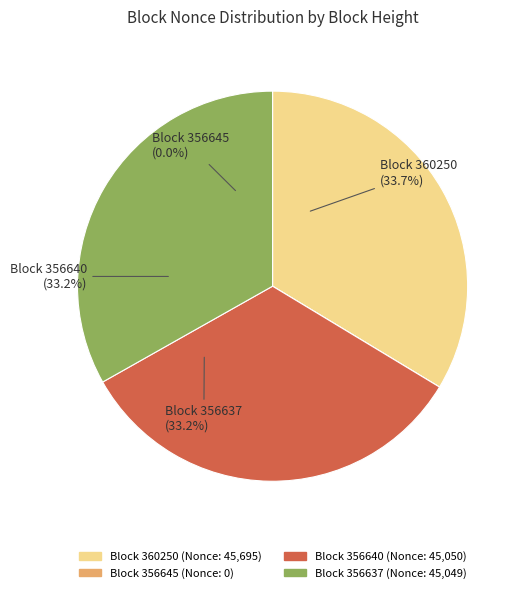

Is it true that 356640 is 38% of the pie?

False